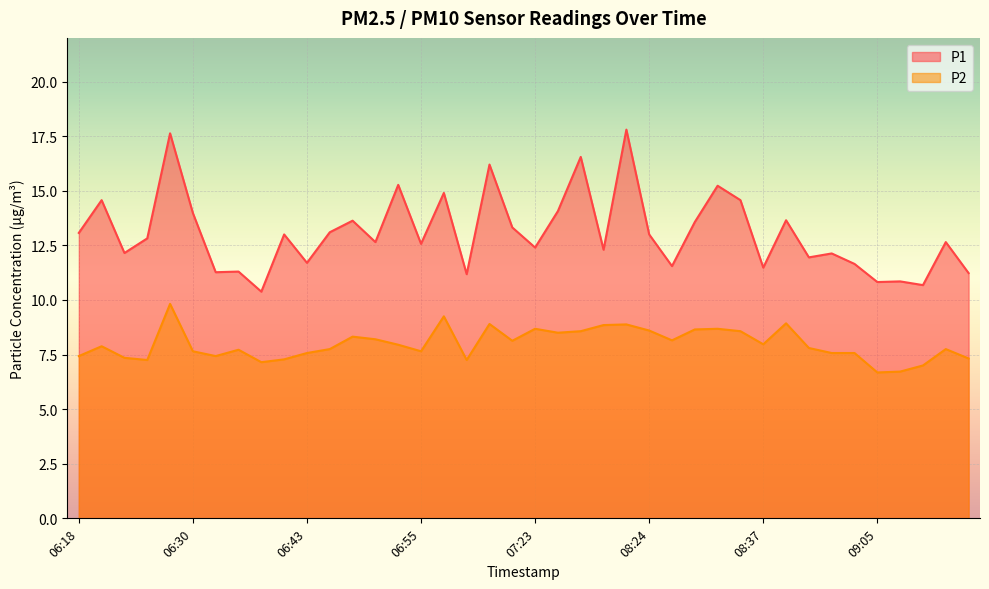

What is the label of the 4th point from the right?

09:07